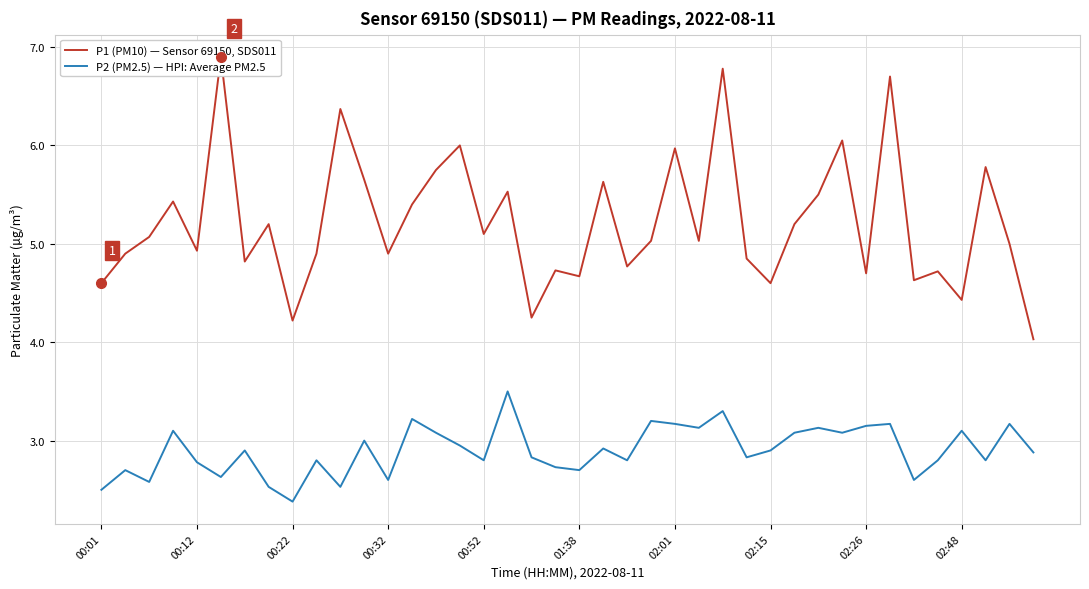

Is this an area chart (filled region under the line)?

No